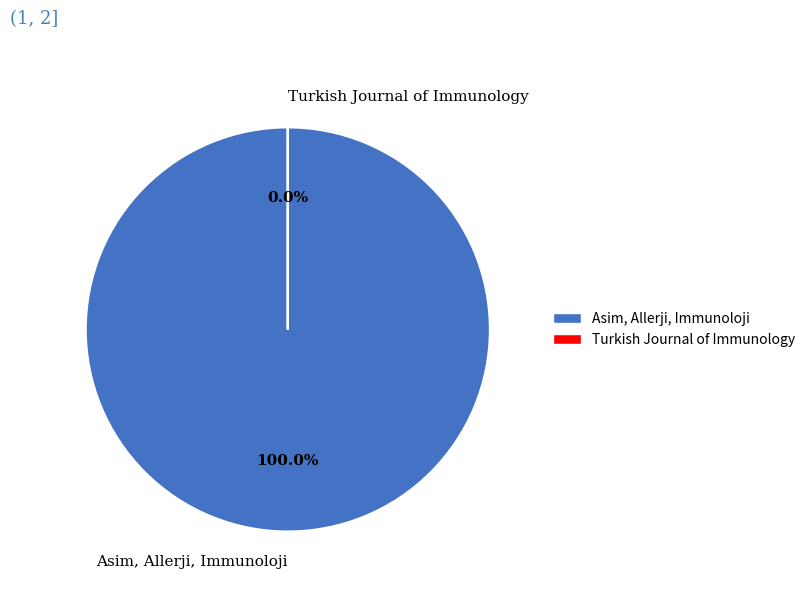

Does any single category account for the majority?

Yes